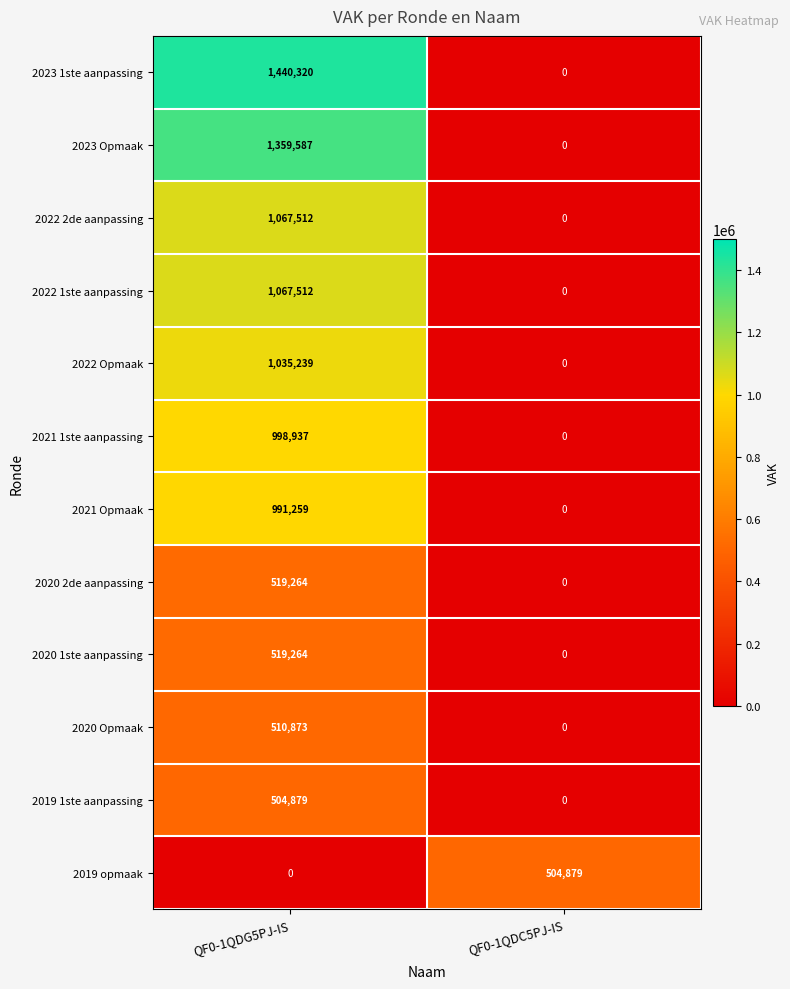

What is the average value of the 2023 1ste aanpassing series?

720160